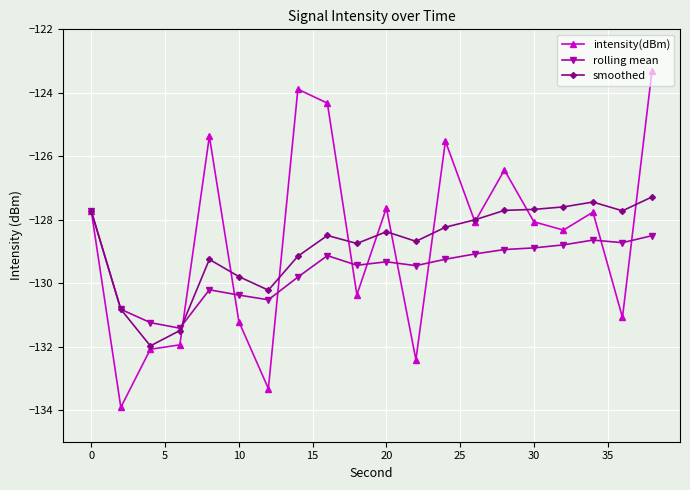

What is the greatest value displayed?

-123.3